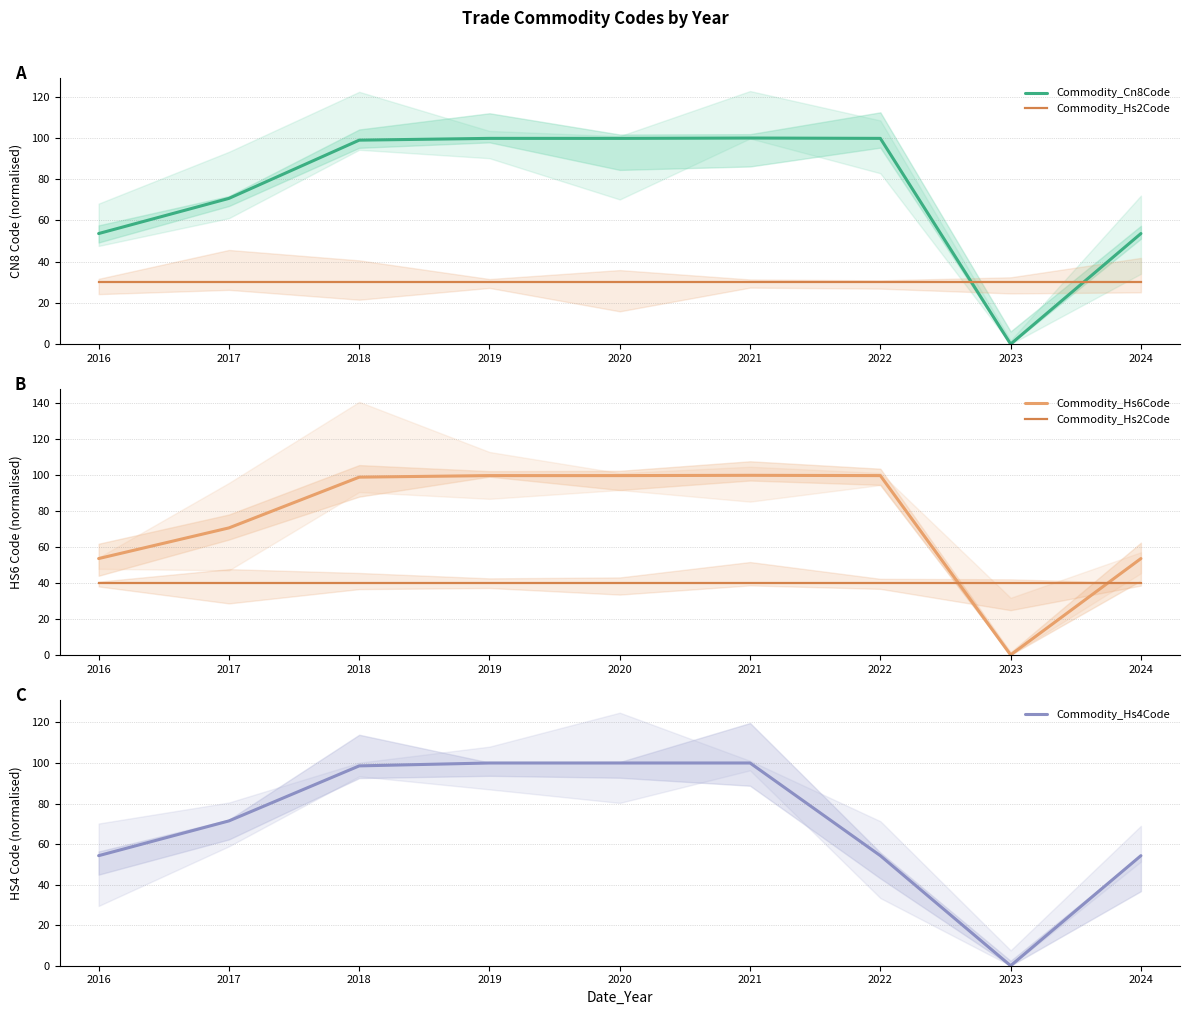

What is the sum of the Commodity_Hs6Code values at 2024 and 2019?

153.5